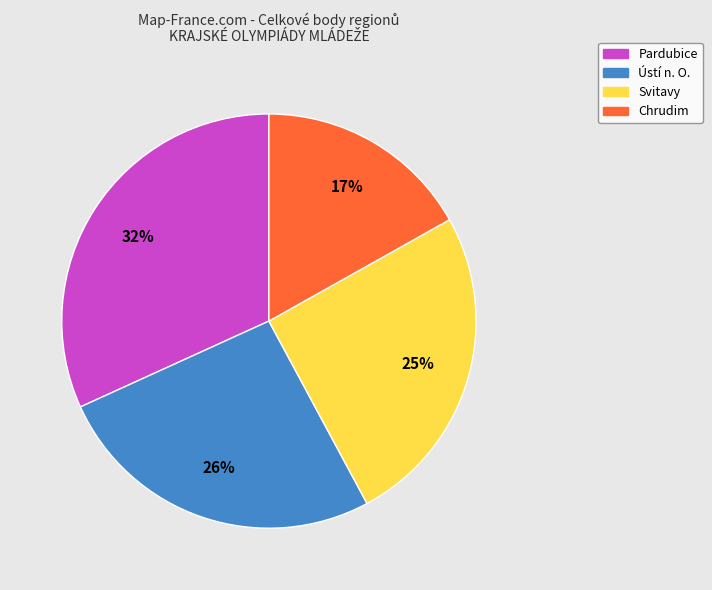

Is there a majority slice in this chart?

No